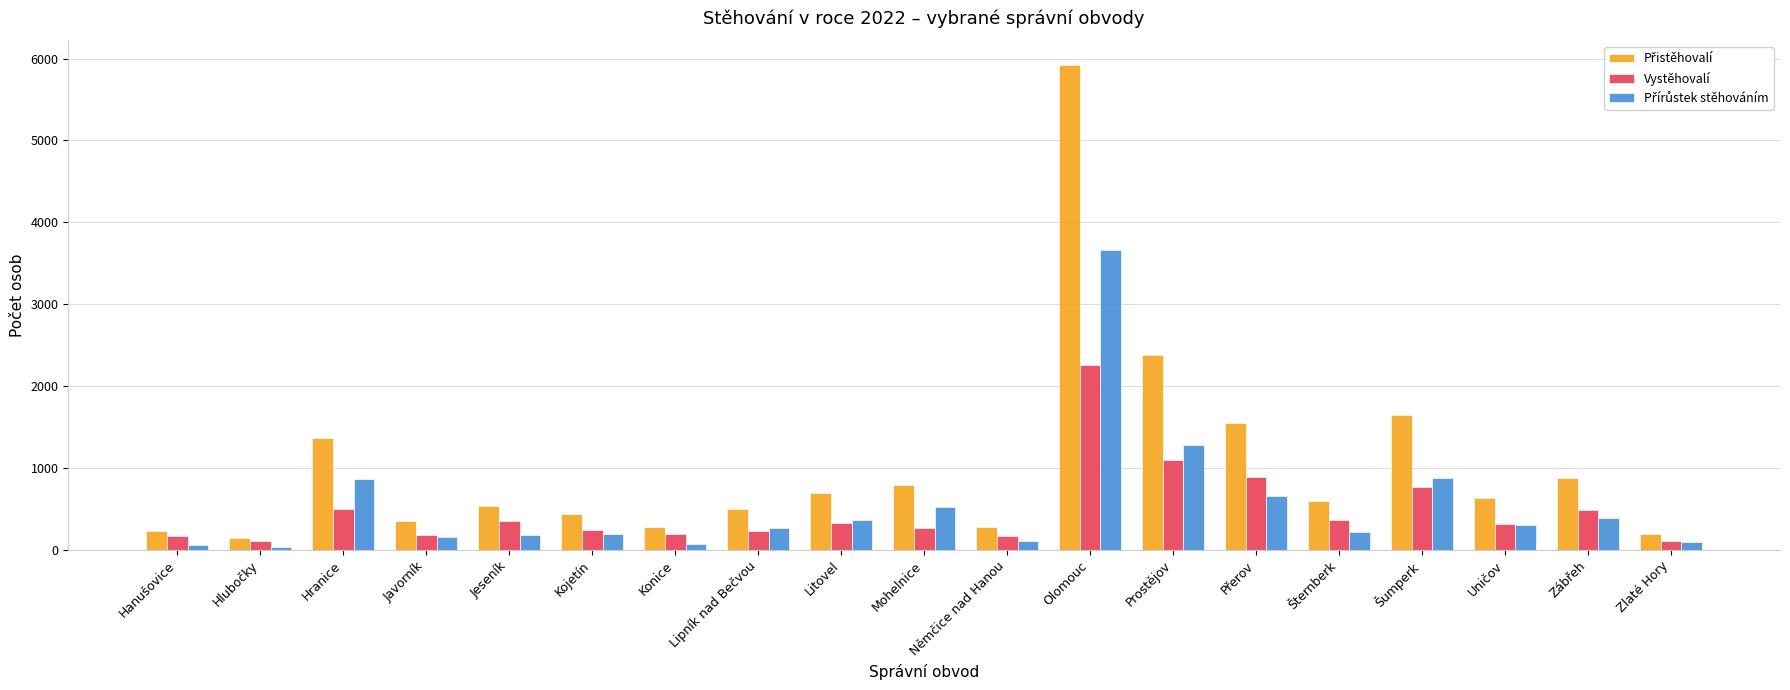

What position from the right is Lipník nad Bečvou?

12